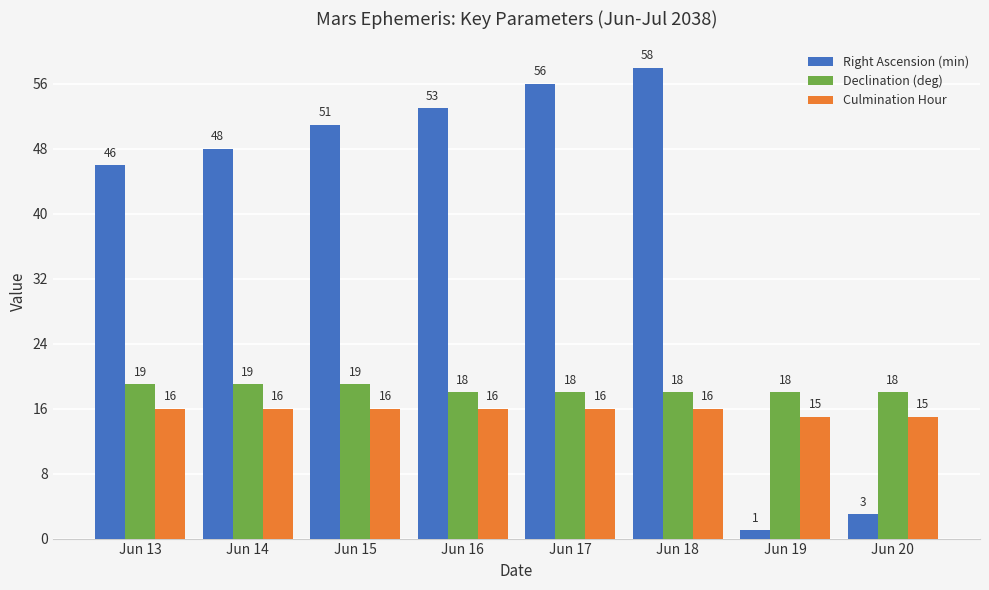

Between Jun 17 and Jun 19, which series saw the biggest shift?

Right Ascension (min)